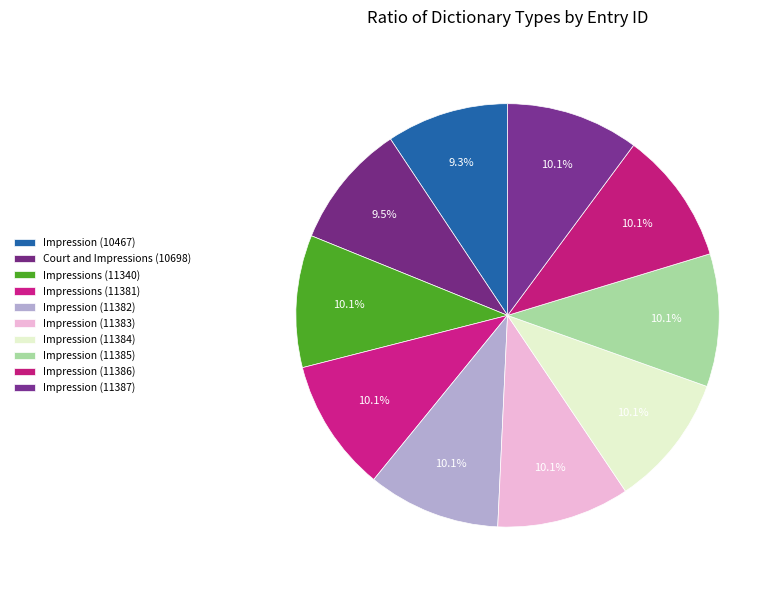

True or false: Impressions (11340) accounts for 3% of the total.

False